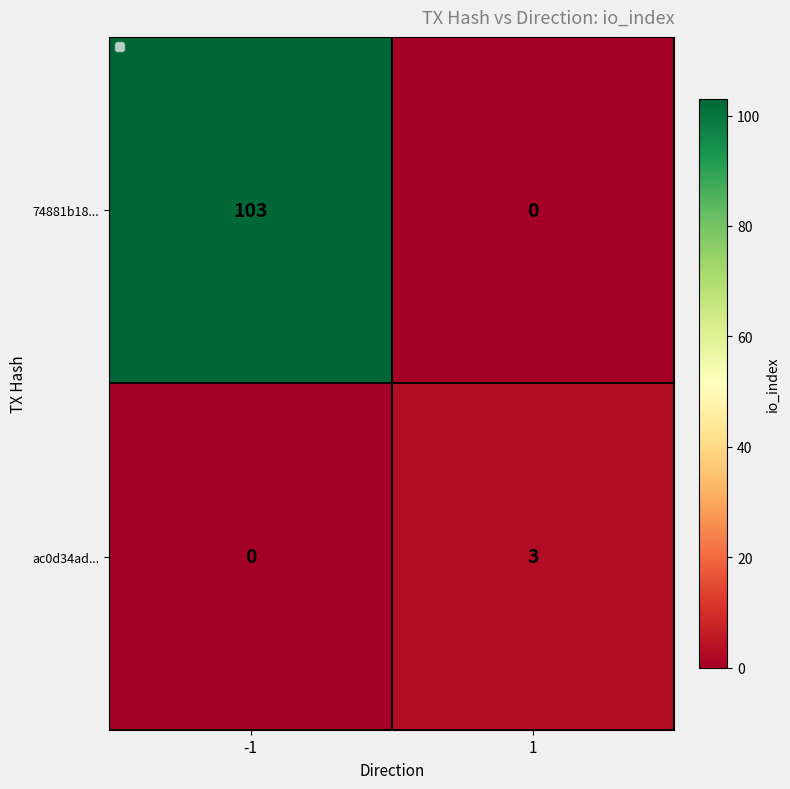

At which label is the value closest to 1?

-1